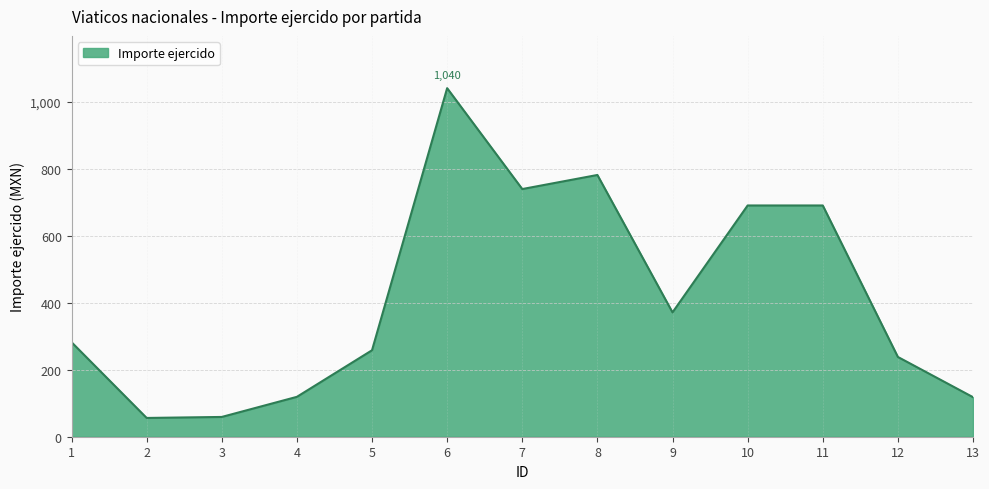

Which has a higher value, 4 or 10?

10